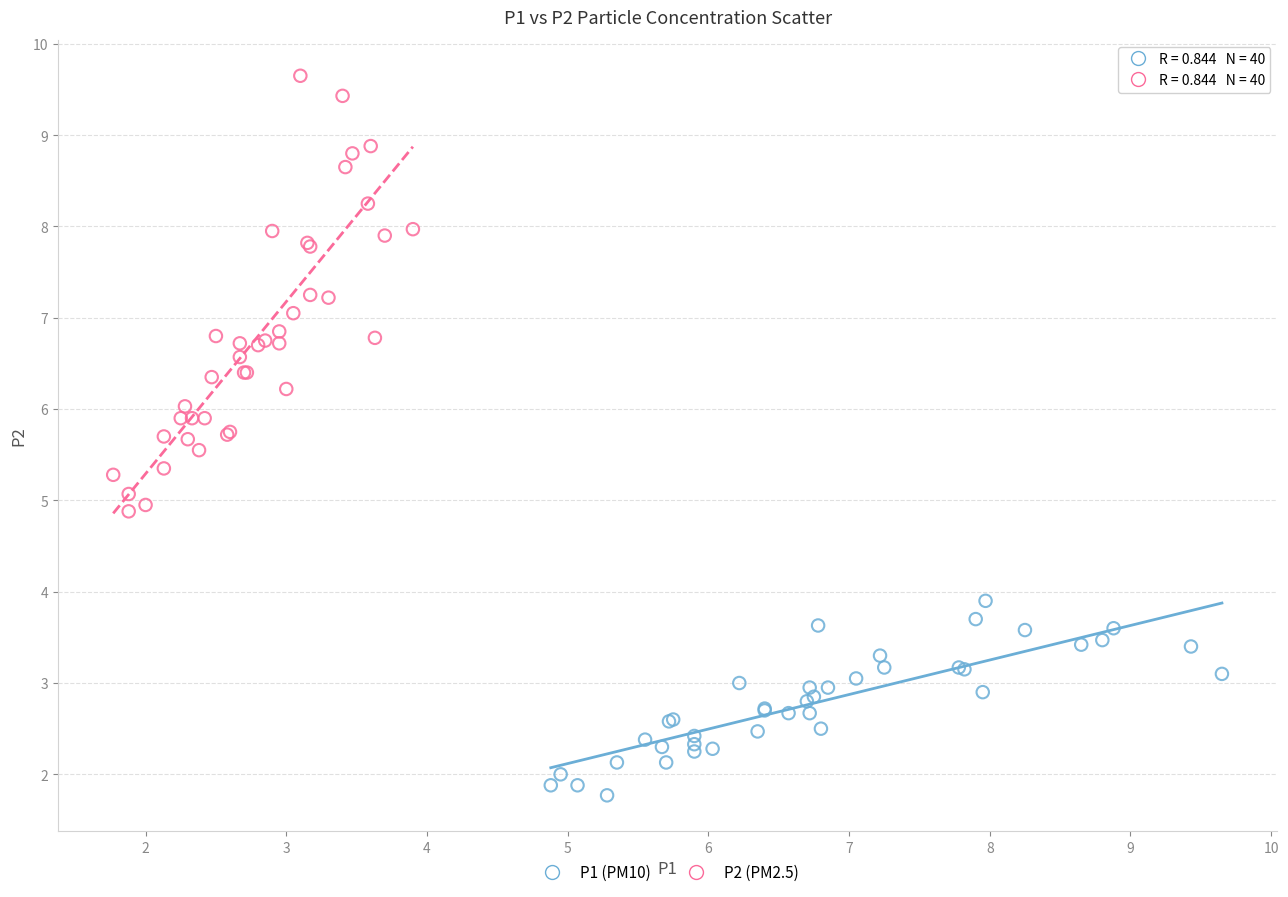

Which series contains the highest Y value?

P2 (PM2.5)